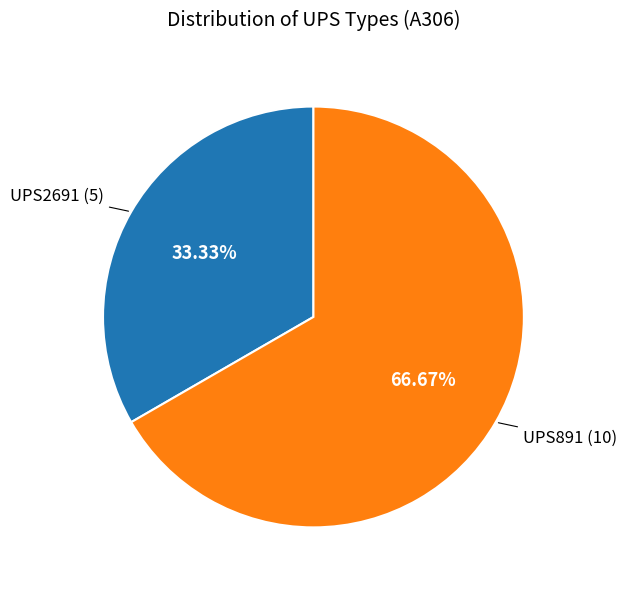

To the nearest percent, what is the average slice percentage?

50%